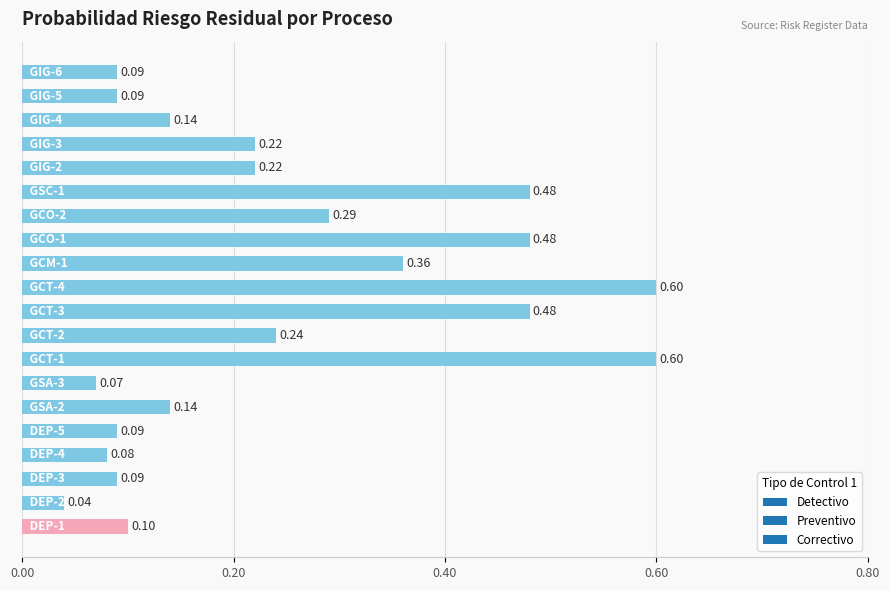

What is the sum of all values?

4.9